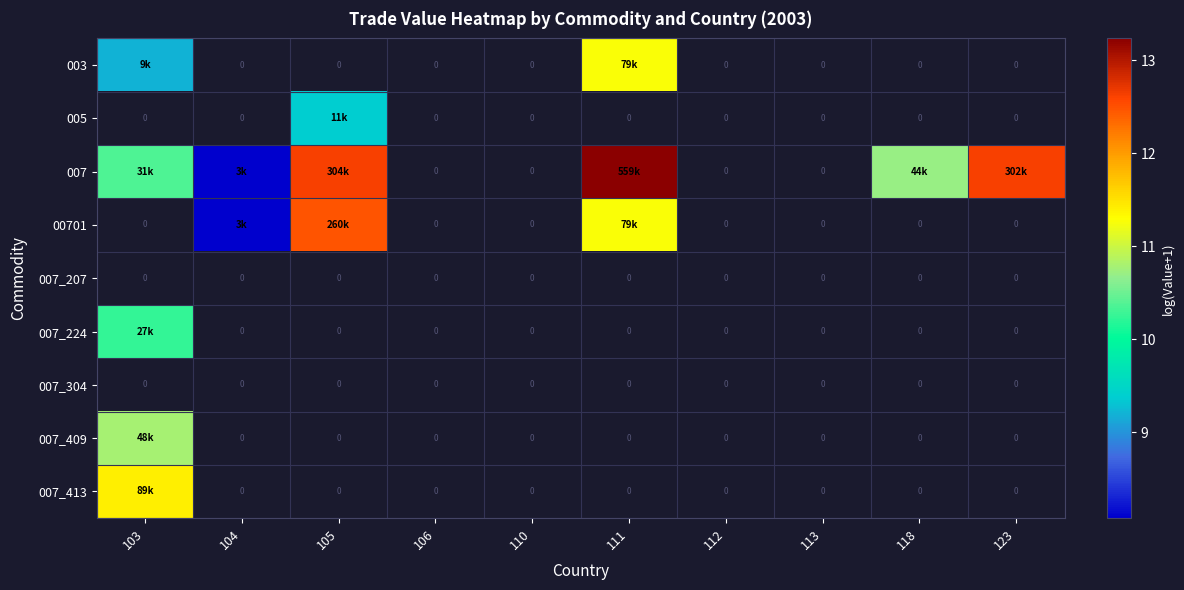

How many values in 007 are above zero?

6